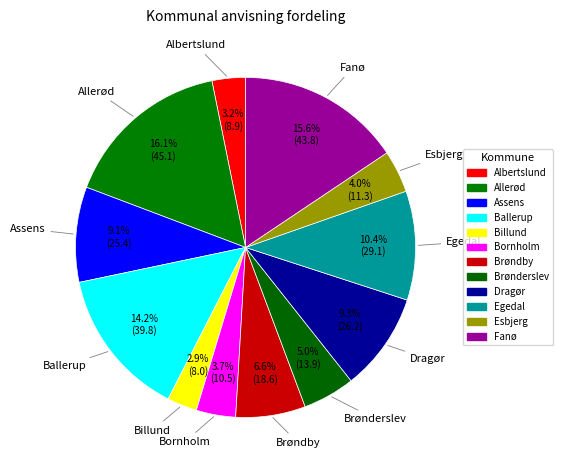

Does Brønderslev account for over 50% of the chart?

No